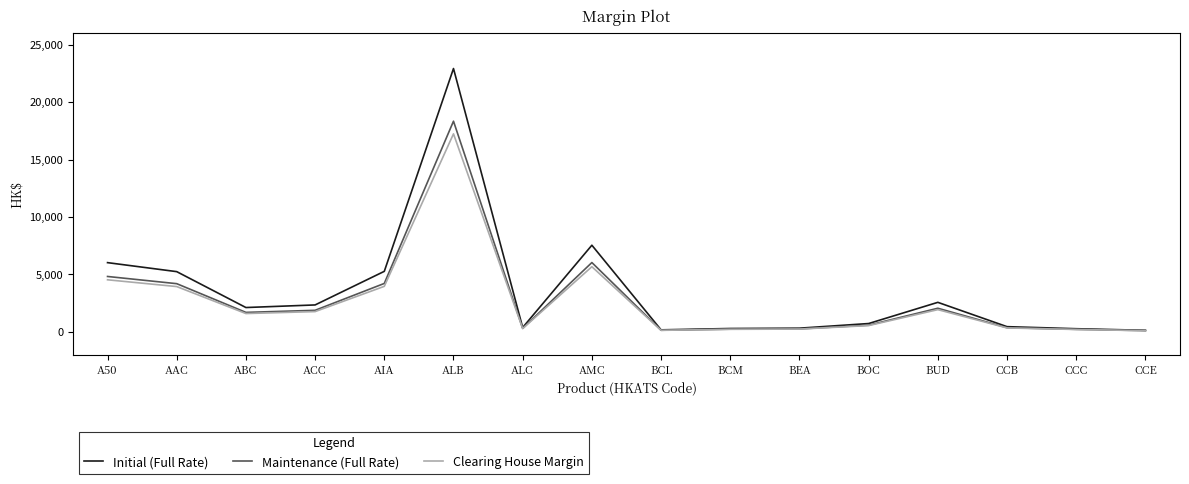

Which series changed the most between BUD and CCC?

Initial (Full Rate)